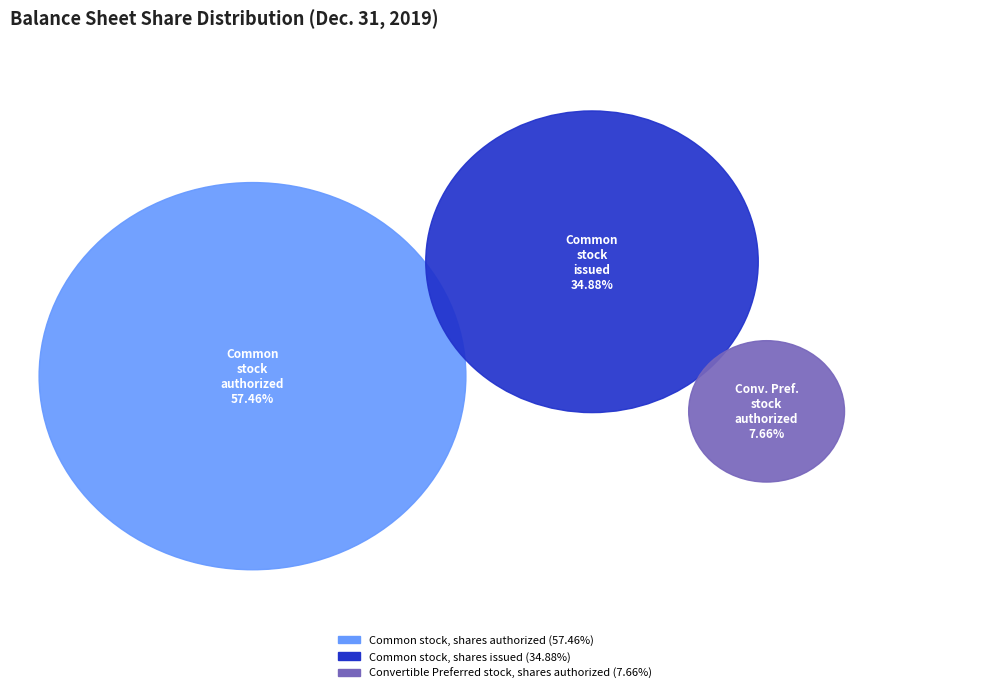

To the nearest percent, what is the difference between the largest and smallest slice percentages?

50%